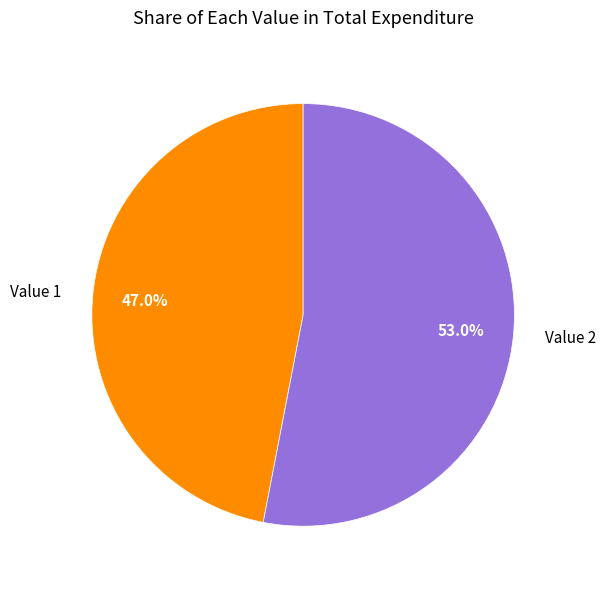

Is the sum of Value 2 and Value 1 greater than half?

Yes